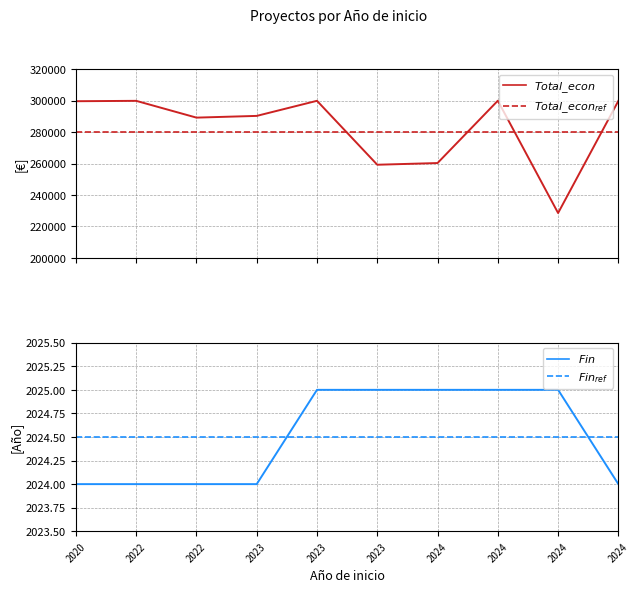

The value of Total economico at 2024 is 436325. True or false?

False